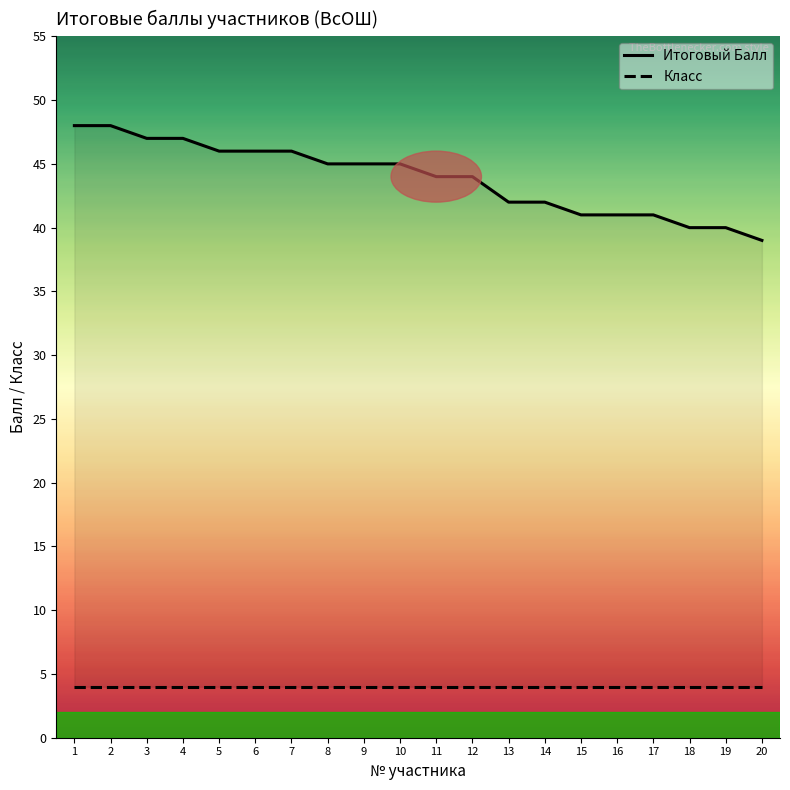

Reading left to right, transcribe all the data shown in this chart.

Итоговый Балл: 1=48	2=48	3=47	4=47	5=46	6=46	7=46	8=45	9=45	10=45	11=44	12=44	13=42	14=42	15=41	16=41	17=41	18=40	19=40	20=39
Класс: 1=4	2=4	3=4	4=4	5=4	6=4	7=4	8=4	9=4	10=4	11=4	12=4	13=4	14=4	15=4	16=4	17=4	18=4	19=4	20=4